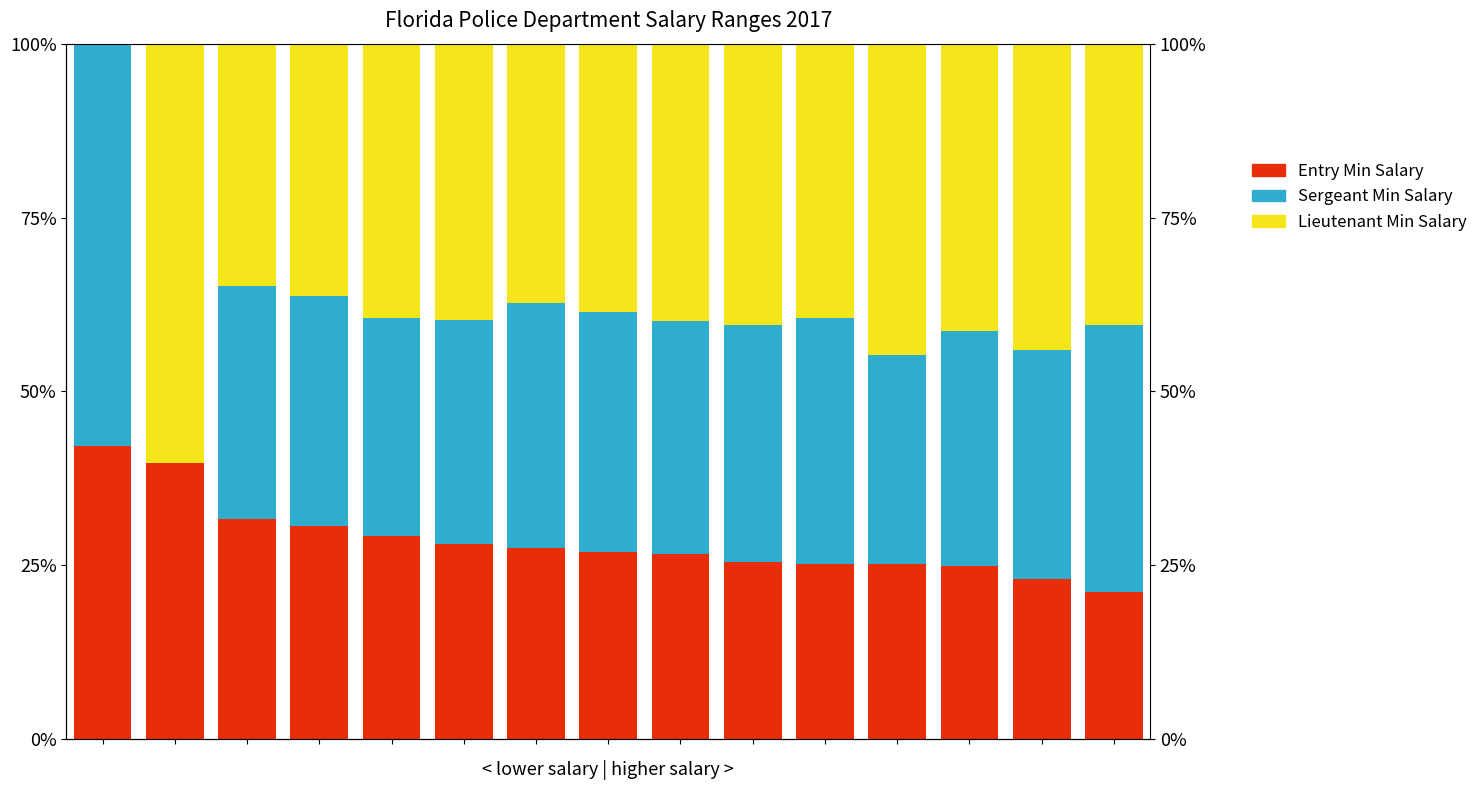

Count the number of categories in the chart.

15